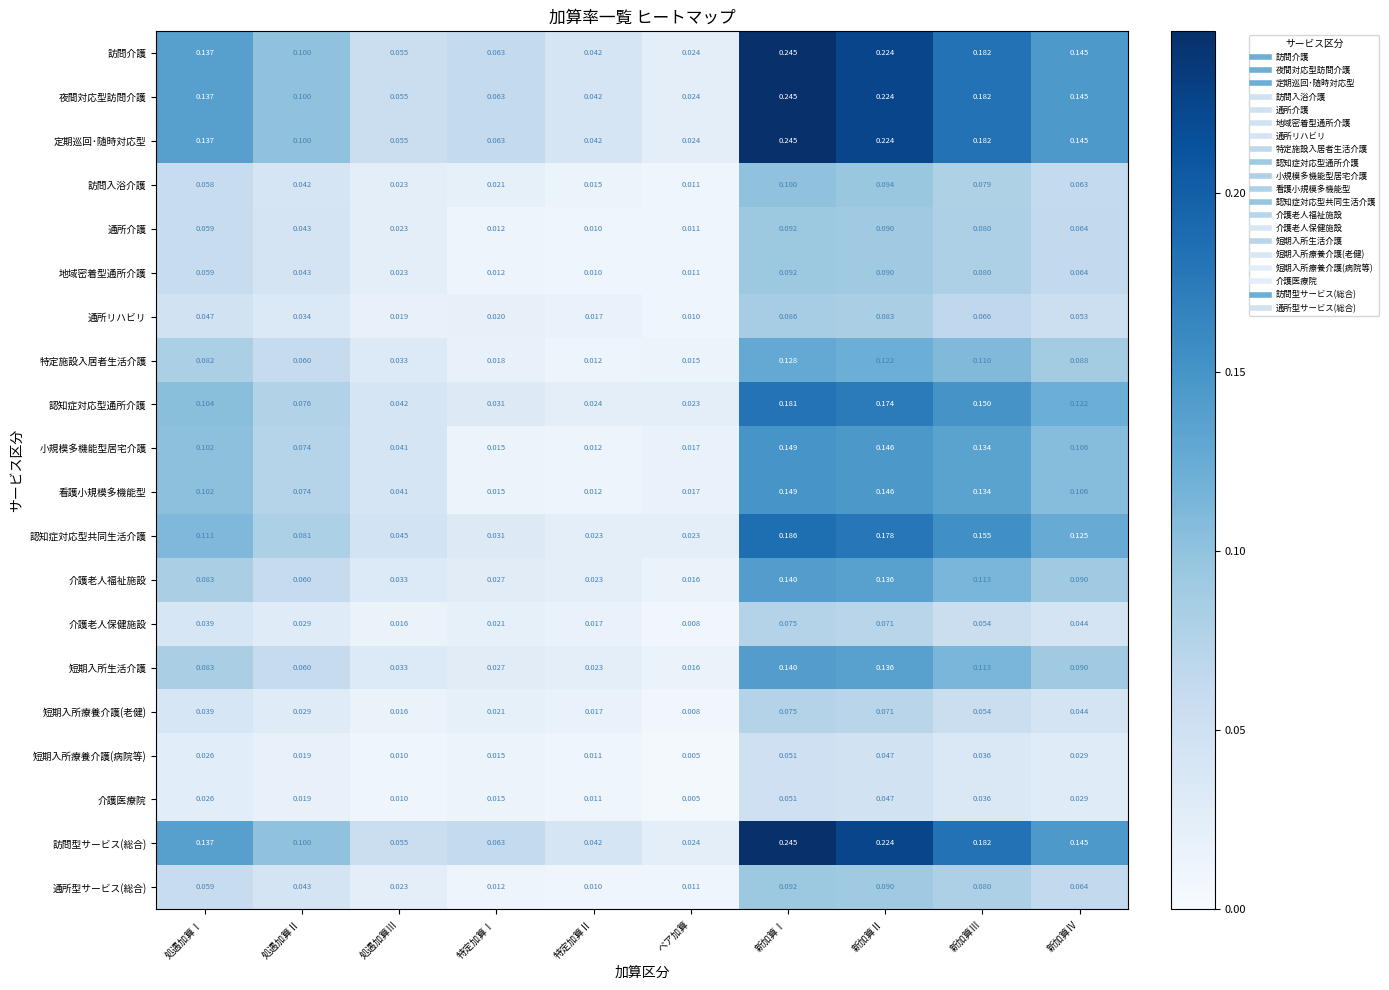

Is the value of 看護小規模多機能型 at ベア加算 greater than the value of 短期入所生活介護 at 特定加算Ⅰ?

No